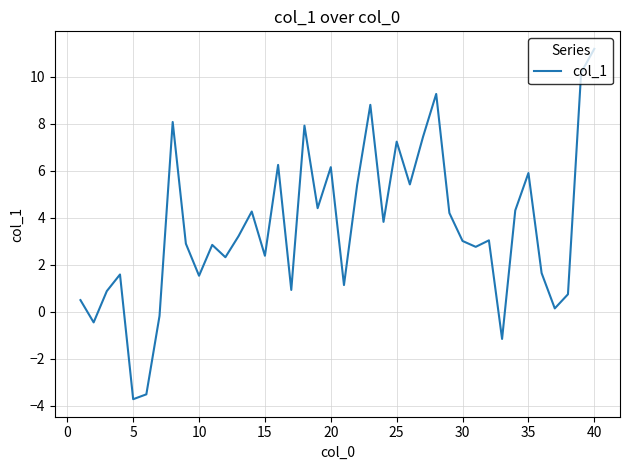

How many lines are shown in the chart?

1